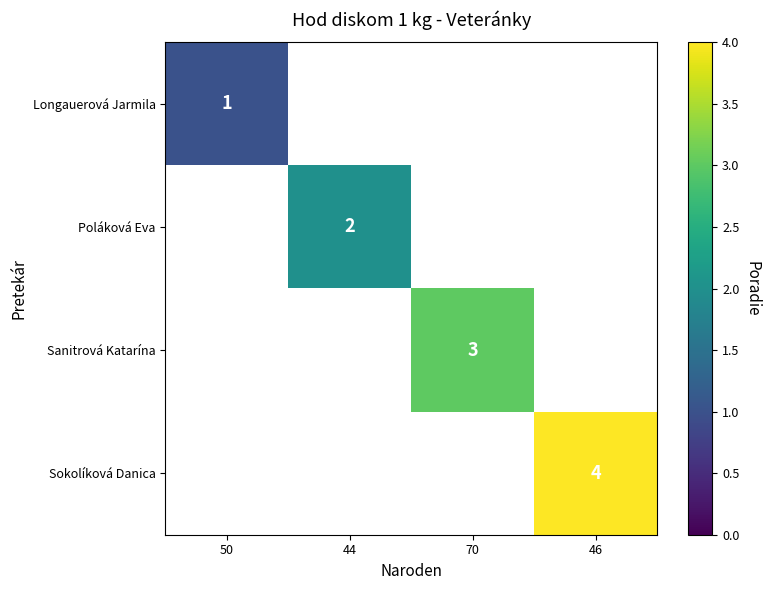

The value of Poláková Eva at 44 is 1. True or false?

False